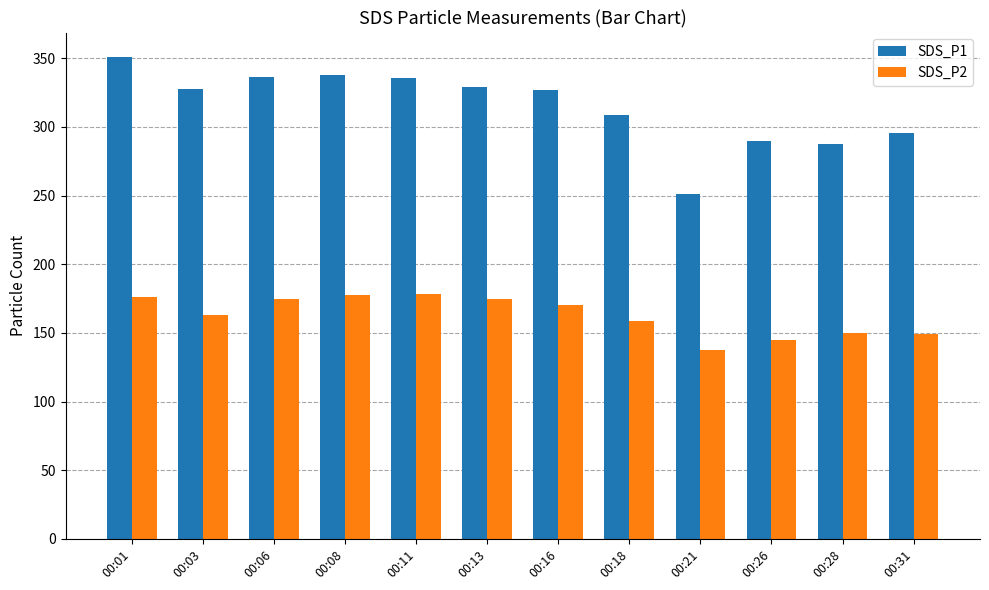

List the series in order of their overall mean, highest first.

SDS_P1, SDS_P2